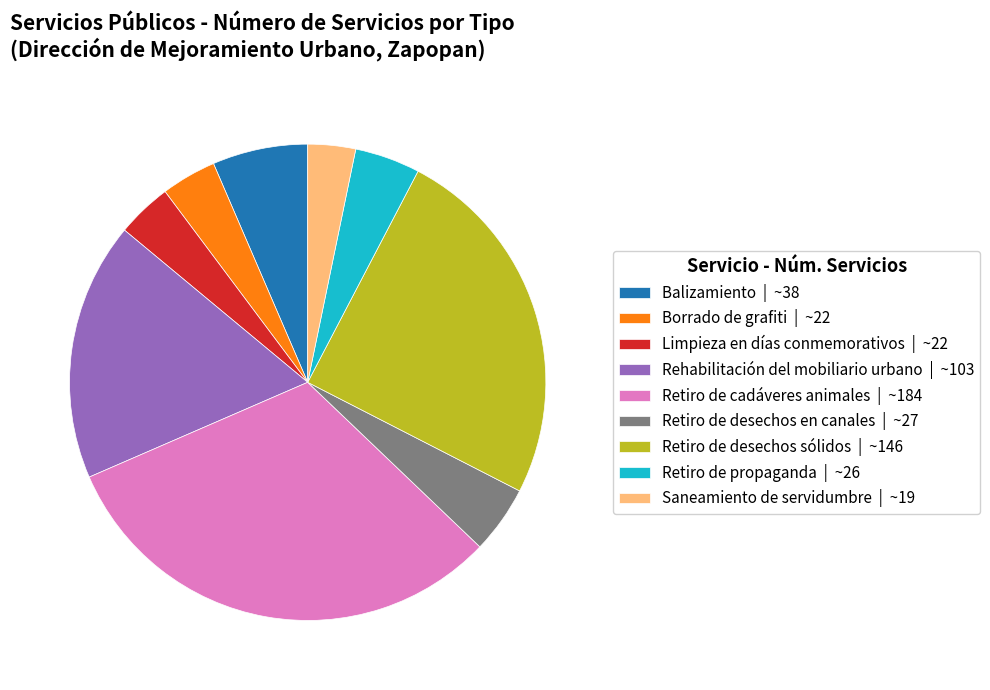

Do Saneamiento de servidumbre | ~19 and Retiro de desechos en canales | ~27 together represent more than half of the pie?

No